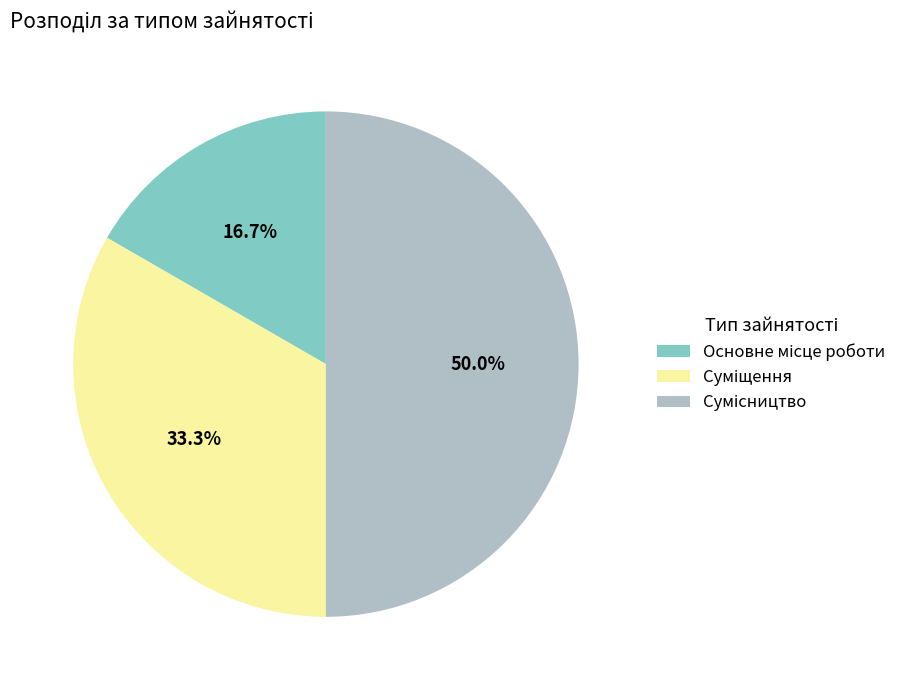

Is there any slice that represents more than half of the pie?

No